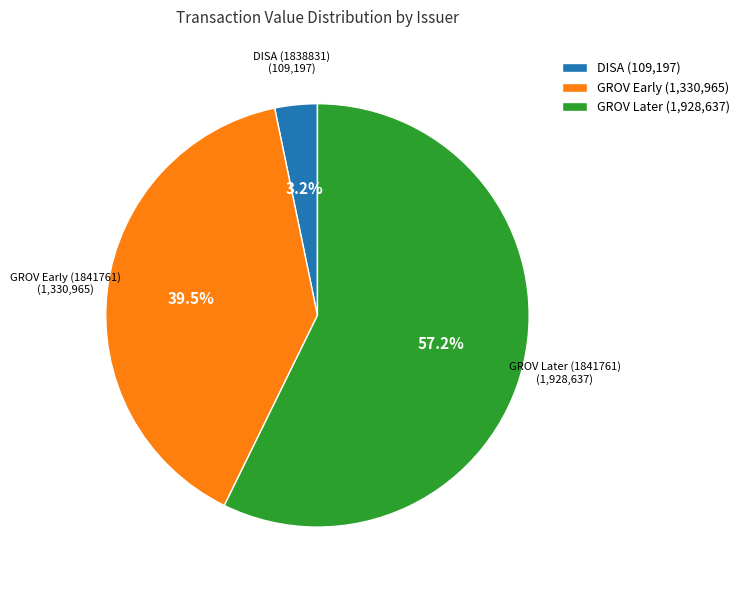

What percentage do GROV Later (1,928,637) and GROV Early (1,330,965) together represent?

96.8%